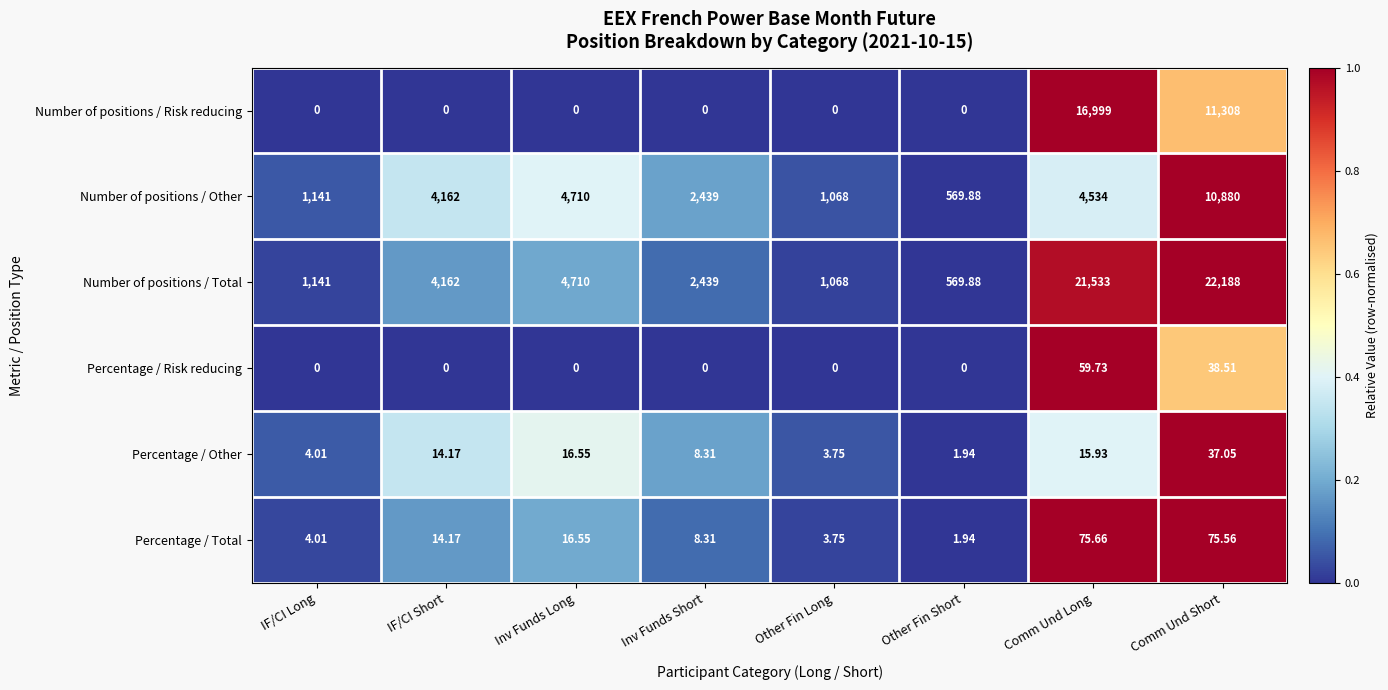

What is the total value across all series at Inv Funds Long?

9453.1